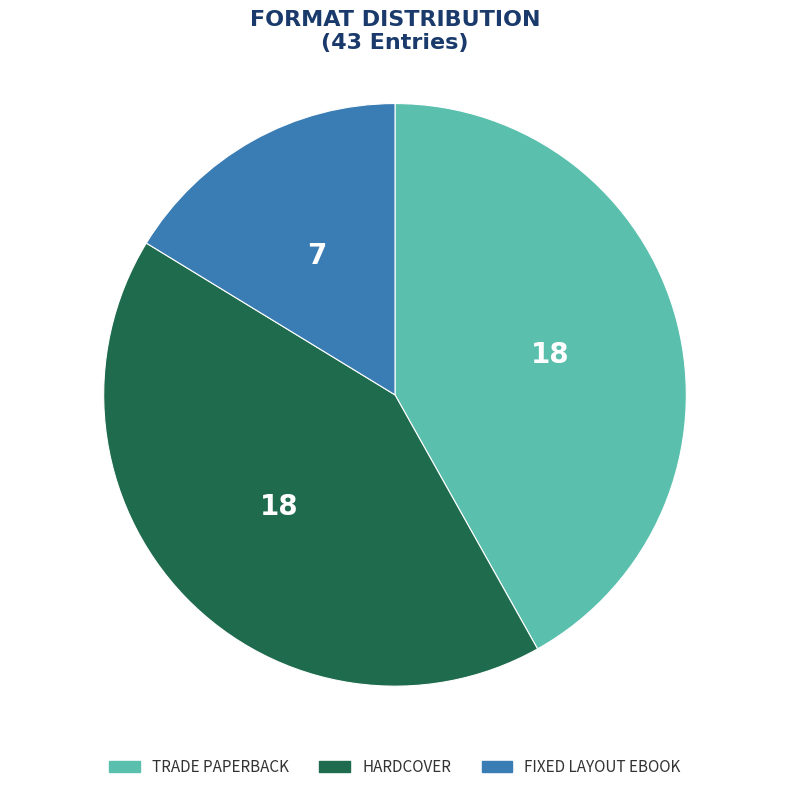

Is there a majority slice in this chart?

No